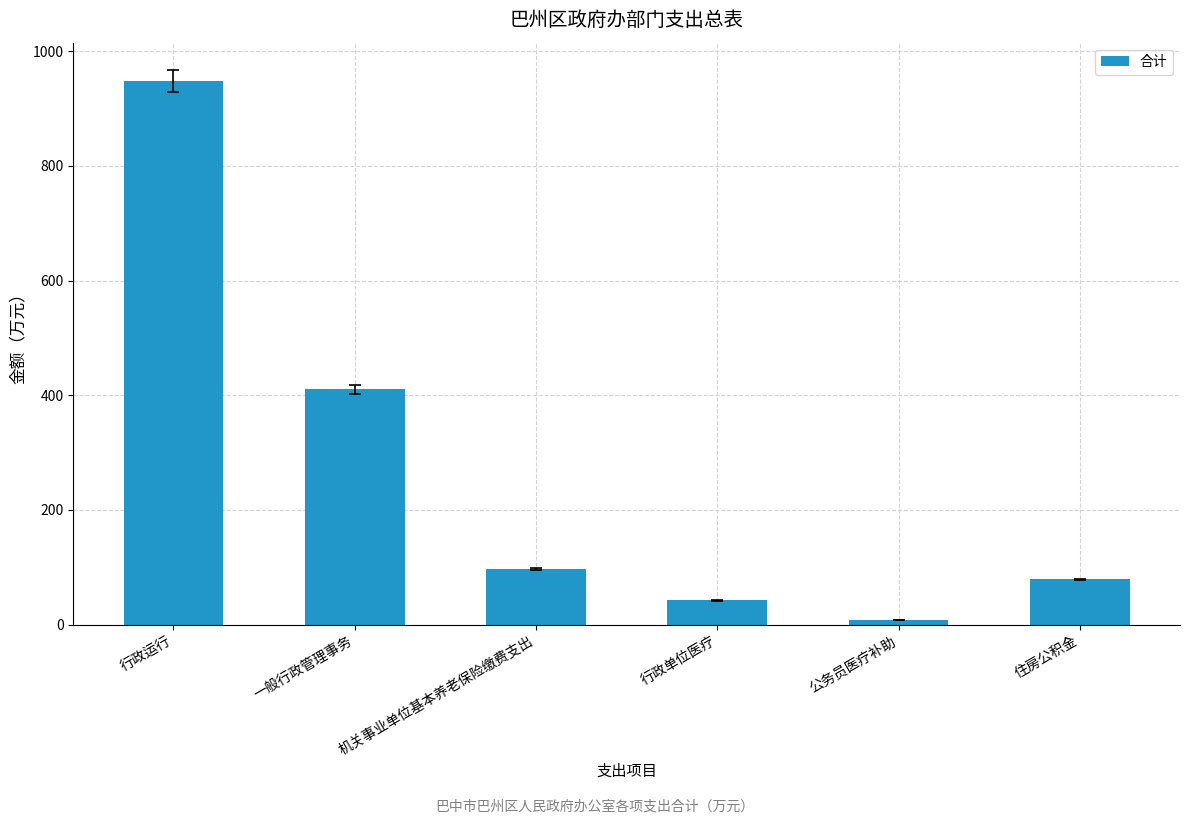

Reading right to left, what are all the values shown in this chart?

住房公积金=78.8	公务员医疗补助=8.6	行政单位医疗=42.7	机关事业单位基本养老保险缴费支出=97.3	一般行政管理事务=410.0	行政运行=947.5